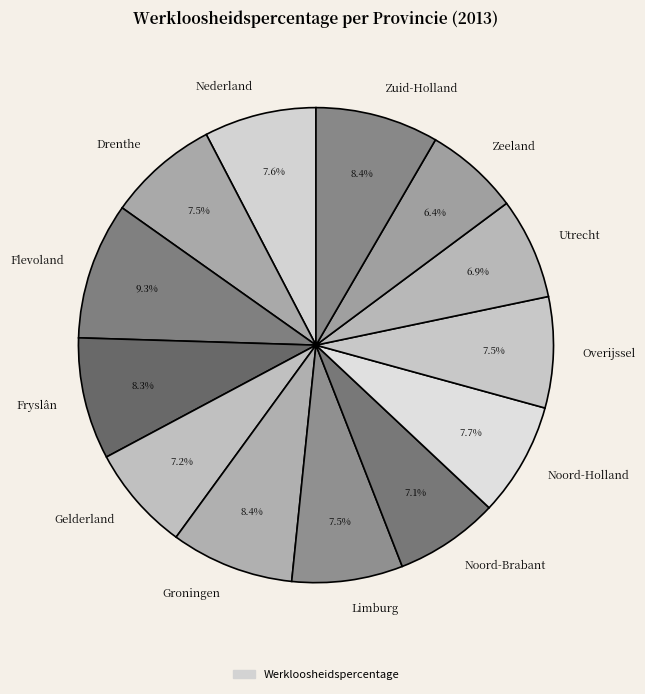

Is the sum of Limburg and Zuid-Holland greater than half?

No